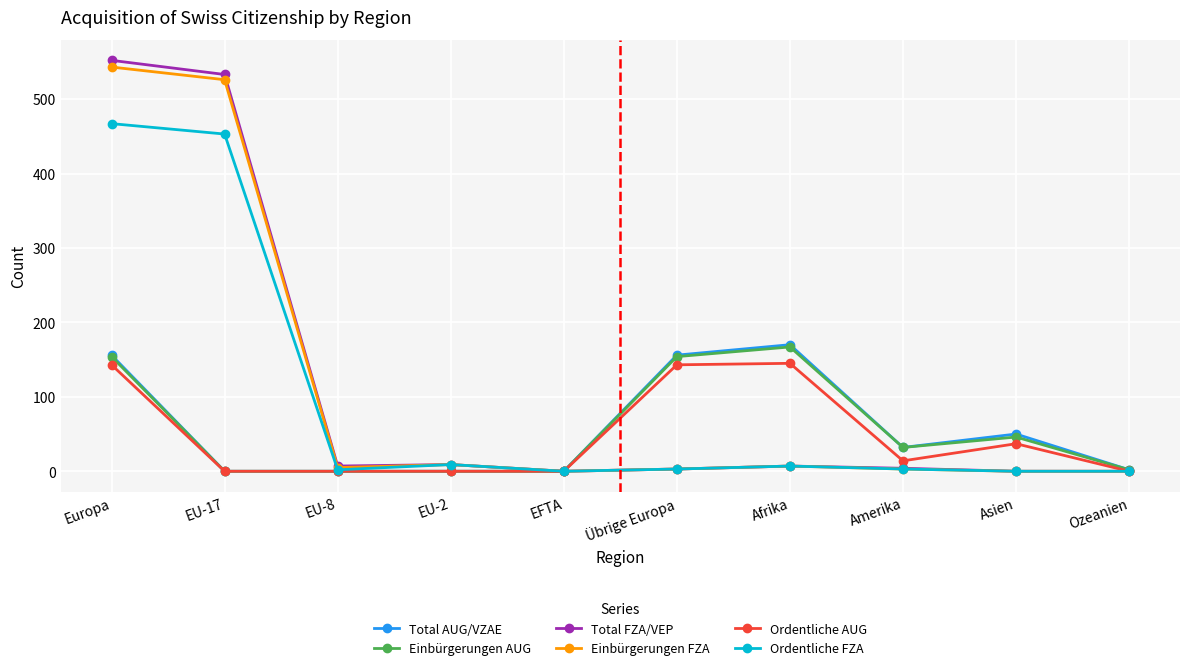

At which category is the sum across all series the highest?

Europa